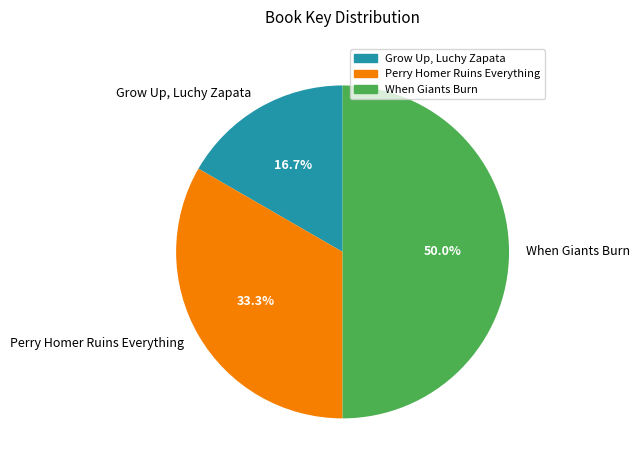

Do When Giants Burn and Perry Homer Ruins Everything together represent more than half of the pie?

Yes